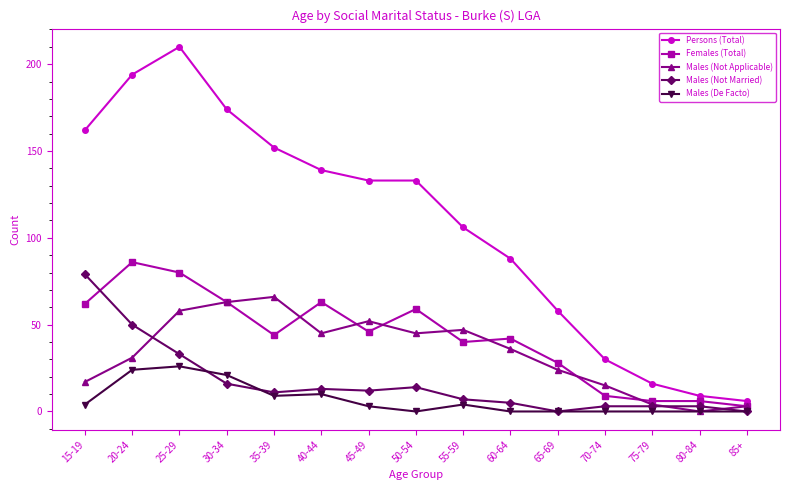

Which series has the widest spread of values?

Persons (Total)